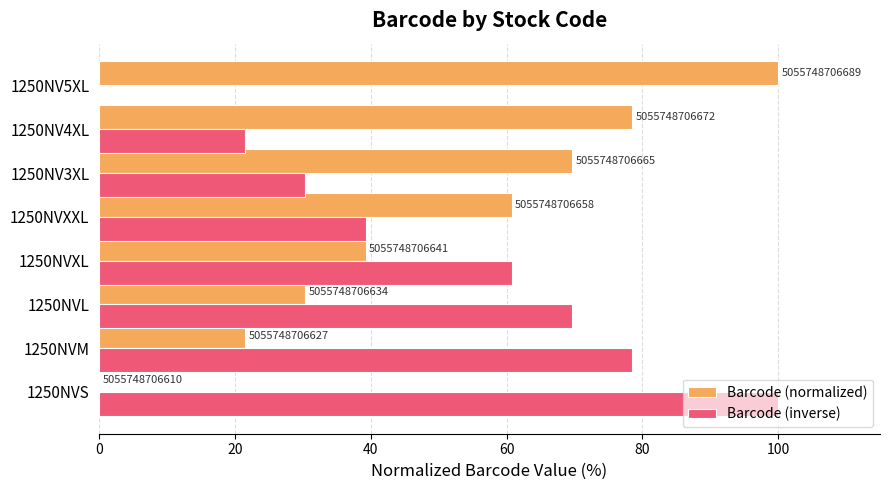

What are all the series names shown in the legend?

Barcode (normalized), Barcode (inverse)